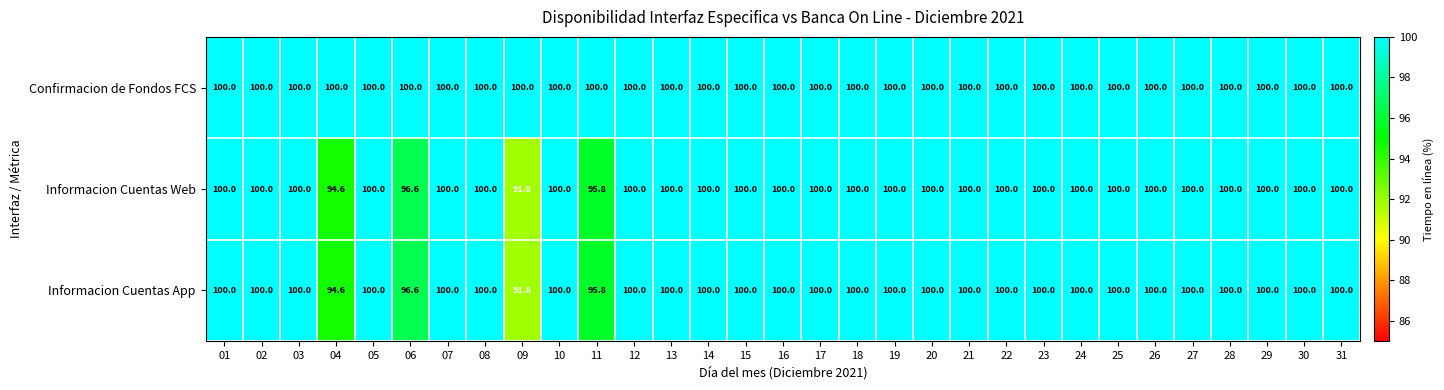

The value of Confirmacion de Fondos FCS at 13 is 138.7. True or false?

False